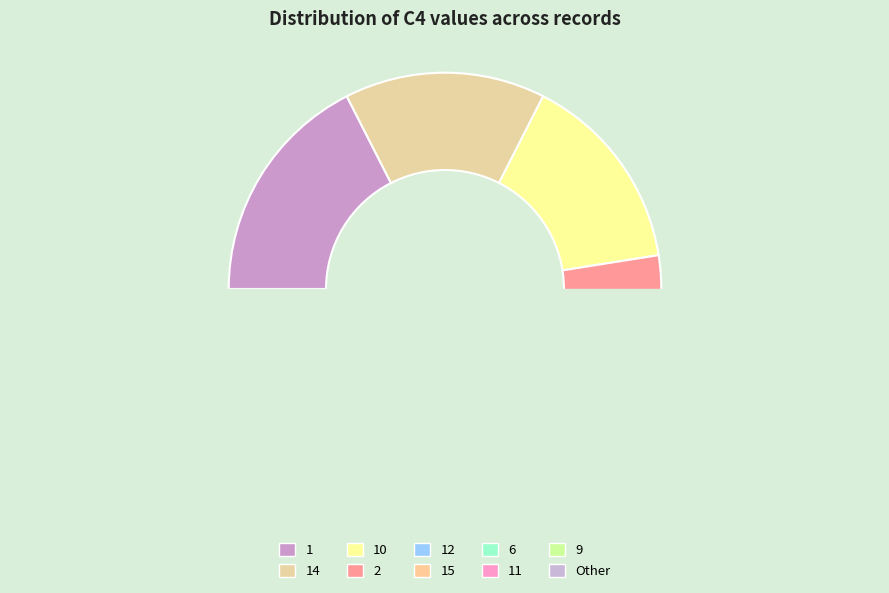

True or false: 16 accounts for 1% of the total.

False